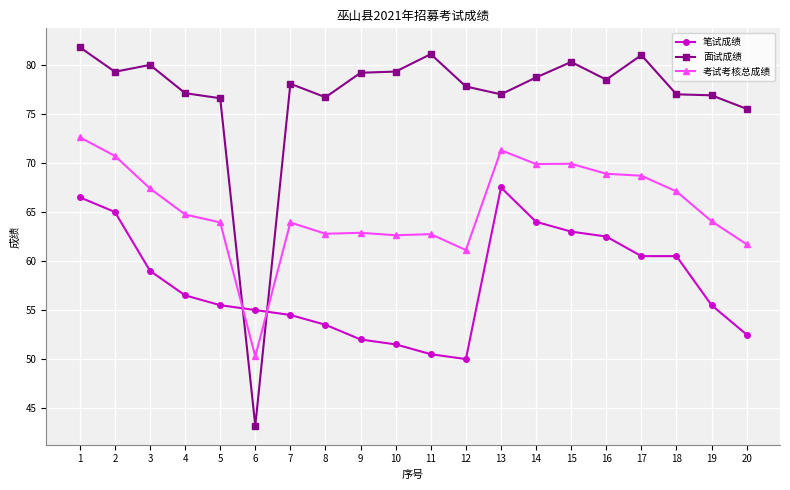

At which category does 考试考核总成绩 reach its first local peak?

7